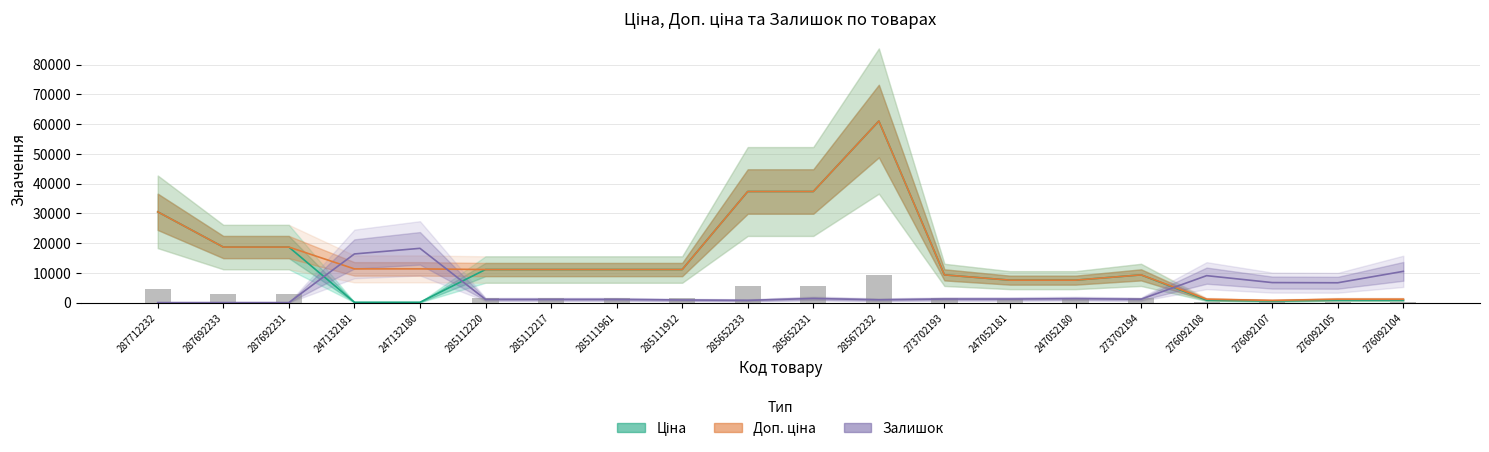

The value at 273702193 is 312.5. True or false?

False